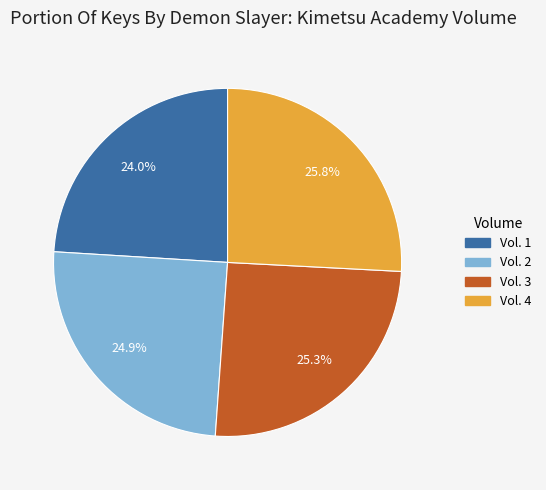

To the nearest percent, what portion does Vol. 2 represent?

25%